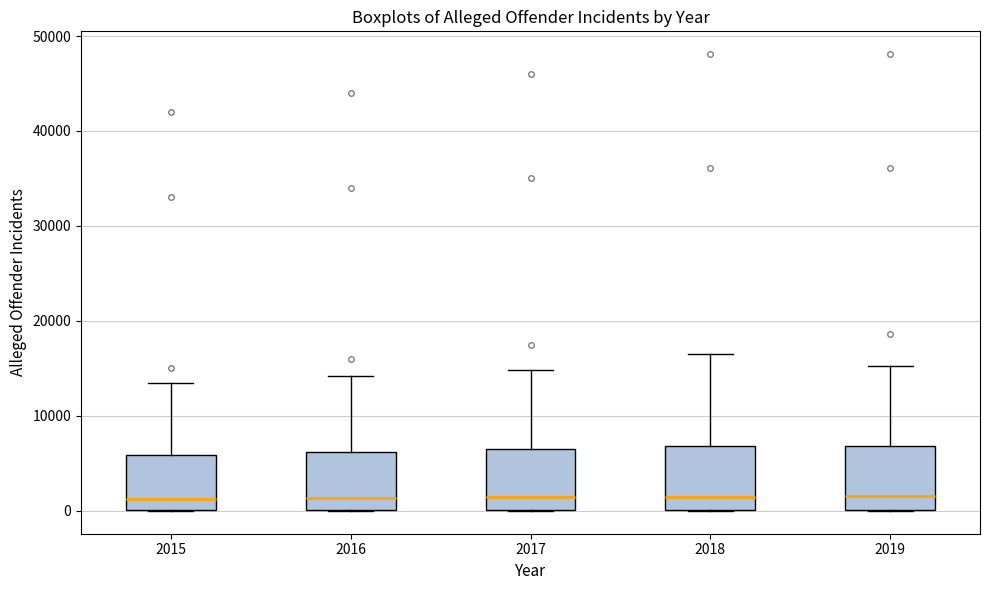

Reading left to right, transcribe this box plot: for each box, give where its median line is, the range the box spans, and where its two whiskers end, as read against the y-axis. The values are not printed on the chart, so give them approximately, as read against the axis.

2015: median 1000, box 0 to 6000, whiskers 0 to 14000
2016: median 1000, box 0 to 6000, whiskers 0 to 14000
2017: median 1000, box 0 to 7000, whiskers 0 to 15000
2018: median 1000, box 0 to 7000, whiskers 0 to 17000
2019: median 2000, box 0 to 7000, whiskers 0 to 15000